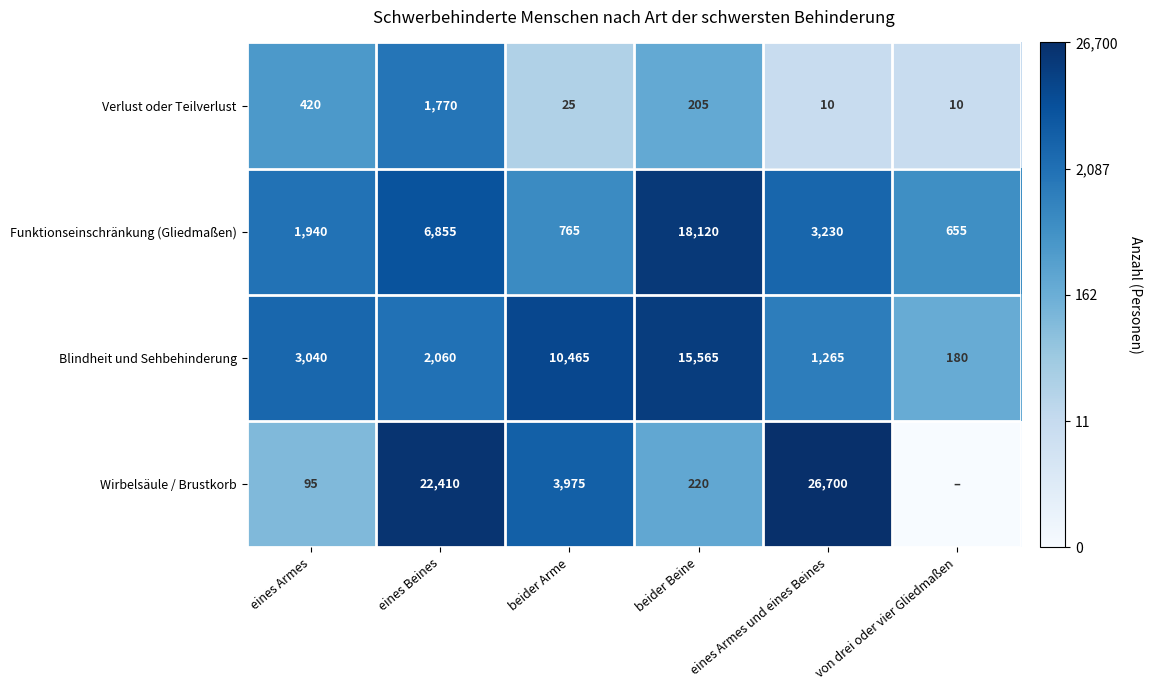

What is the difference between the maximum and second lowest values in the Blindheit und Sehbehinderung series?

14300